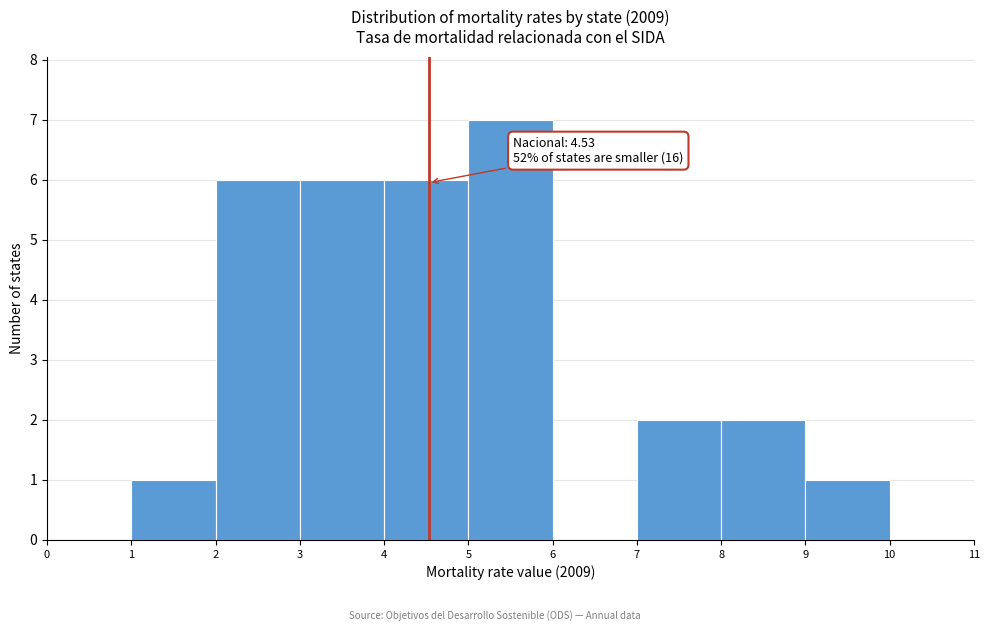

Which range on the x-axis has the tallest bar?

5 to 6